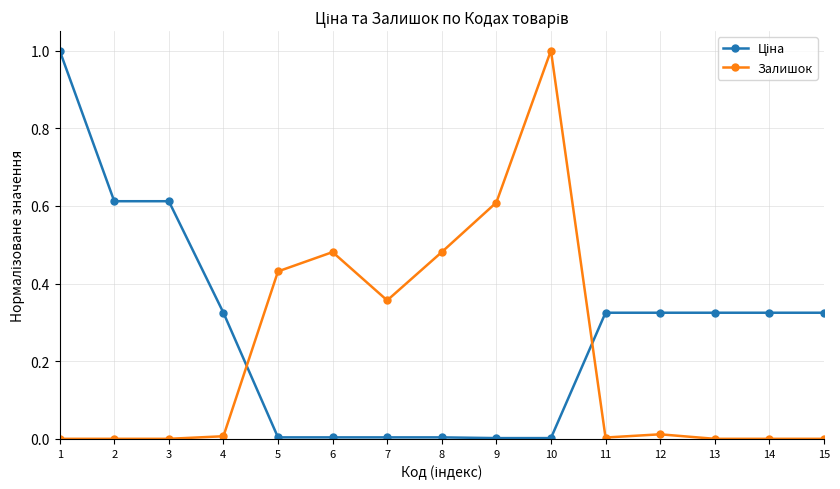

What is the spread (max minus min) of values at 1?

1.0